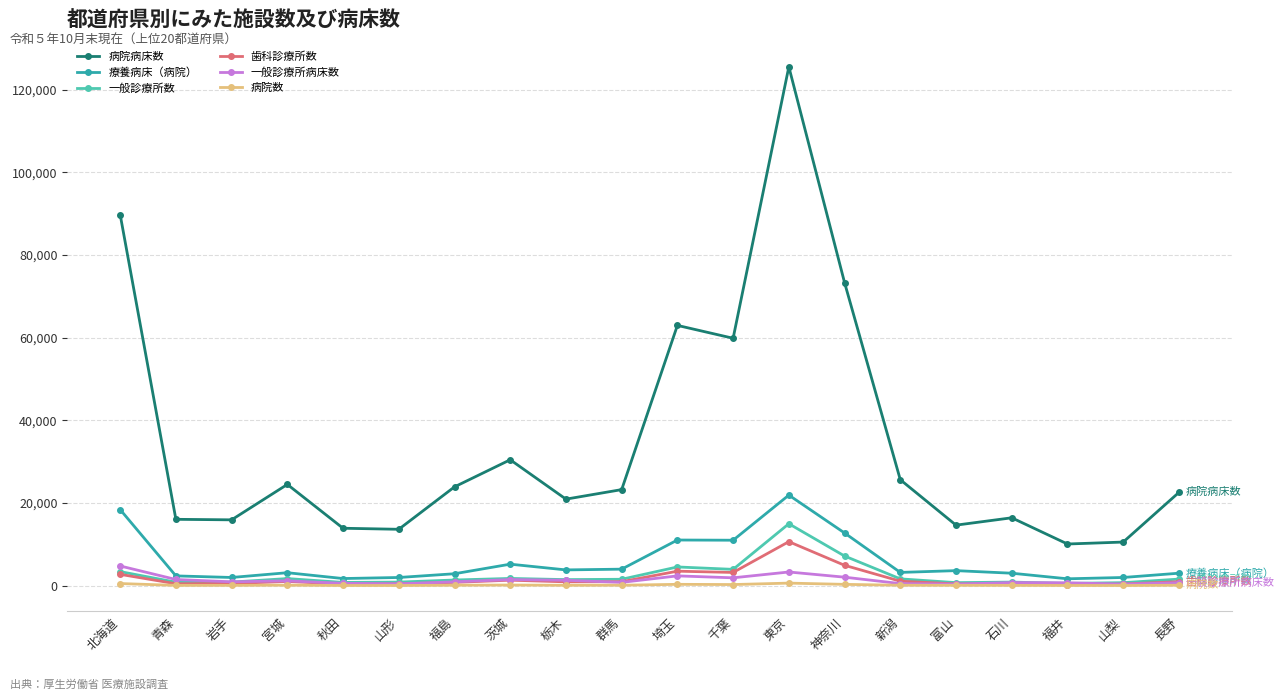

True or false: 療養病床（病院） has more than 0 points higher than both neighbors.

True